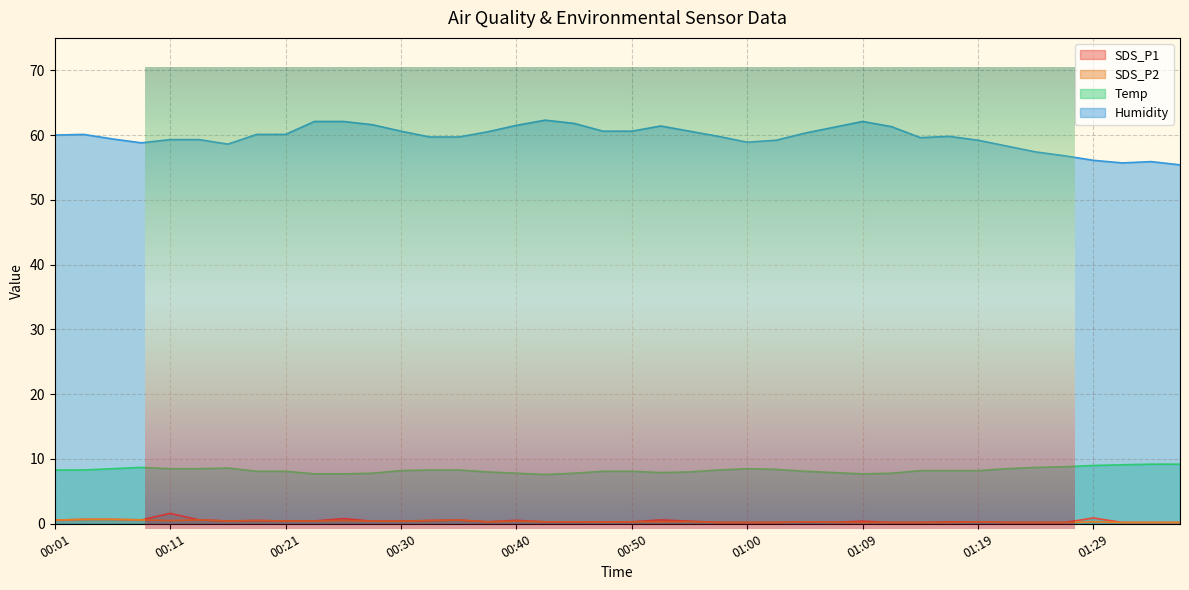

What is the minimum value shown in the chart?

0.2